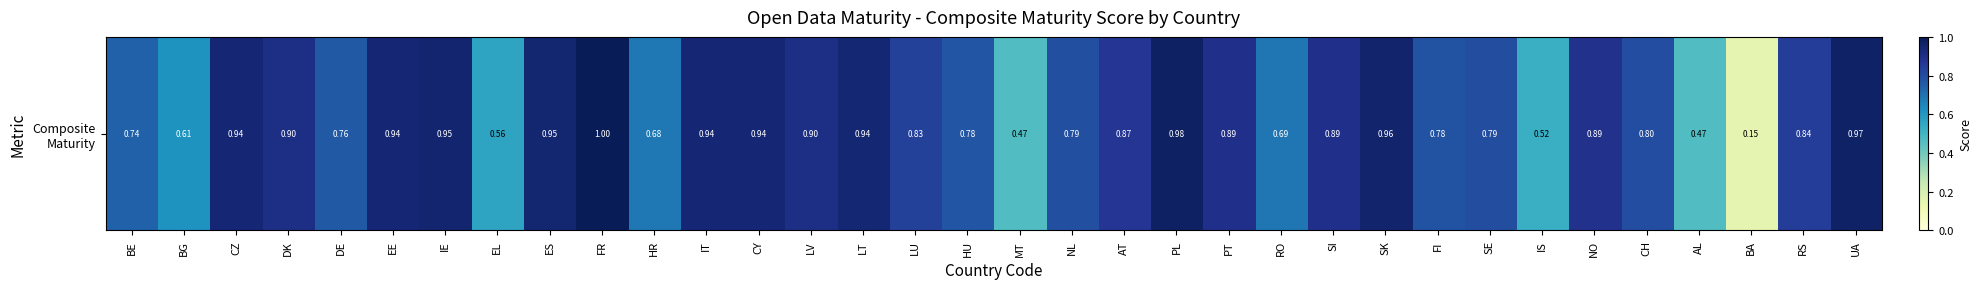

What is the change in value from LU to RO?

-0.1